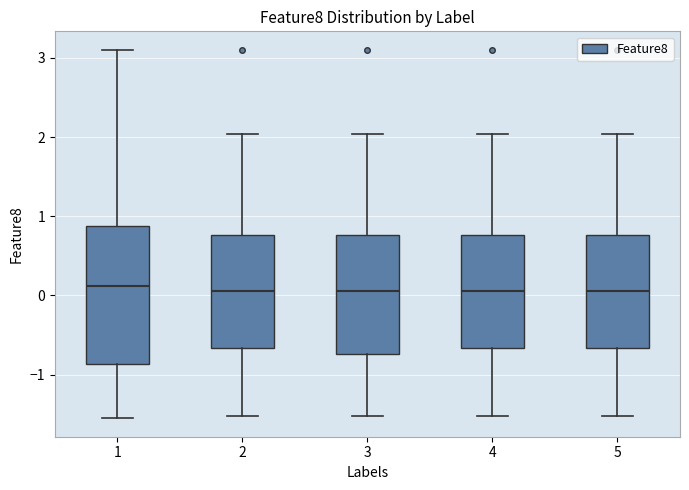

Reading left to right, transcribe this box plot: for each box, give where its median line is, the range the box spans, and where its two whiskers end, as read against the y-axis. The values are not printed on the chart, so give them approximately, as read against the axis.

1: median 0.1, box -0.9 to 0.9, whiskers -1.6 to 3.1
2: median 0.1, box -0.7 to 0.8, whiskers -1.5 to 2.0
3: median 0.1, box -0.7 to 0.8, whiskers -1.5 to 2.0
4: median 0.1, box -0.7 to 0.8, whiskers -1.5 to 2.0
5: median 0.1, box -0.7 to 0.8, whiskers -1.5 to 2.0